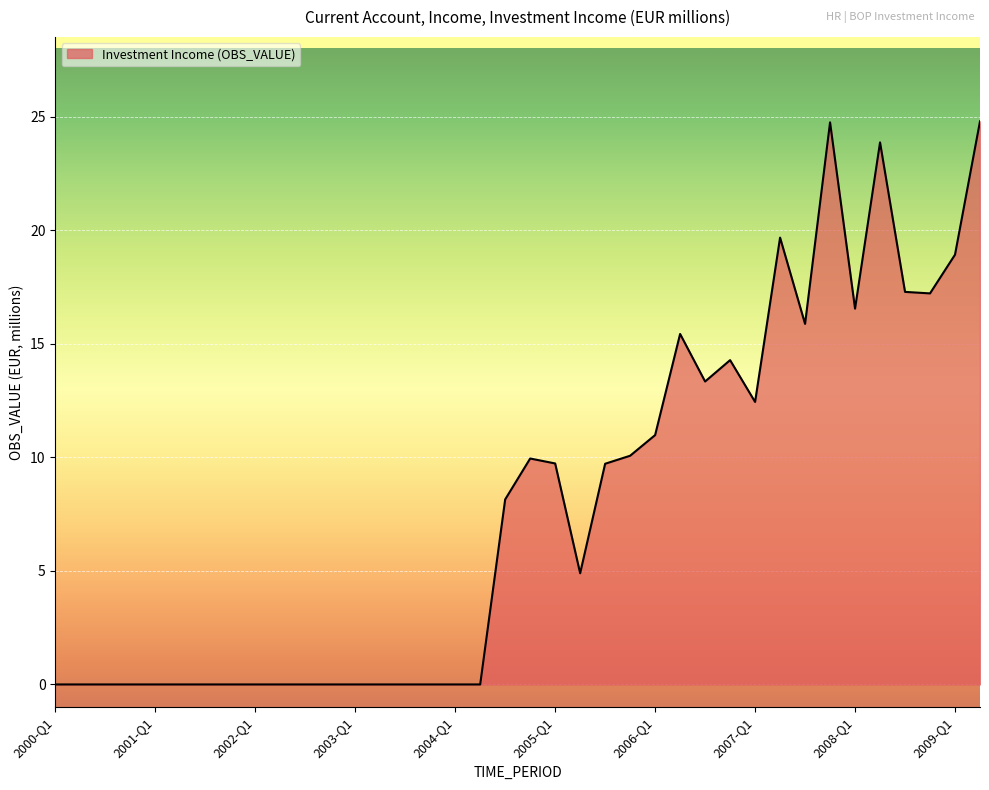

What is the difference between the maximum and minimum values?

24.8